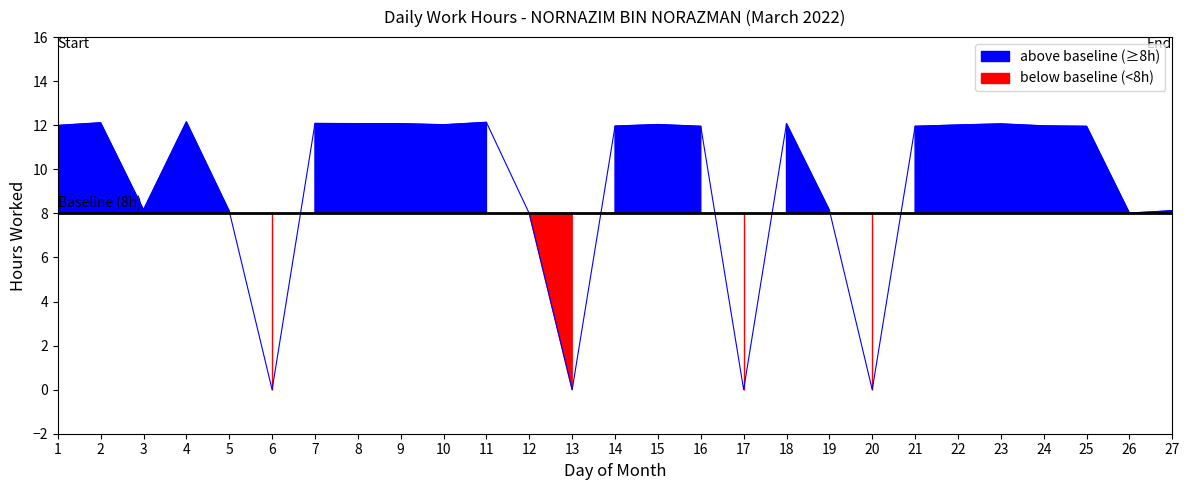

How many data points are less than 11?

10